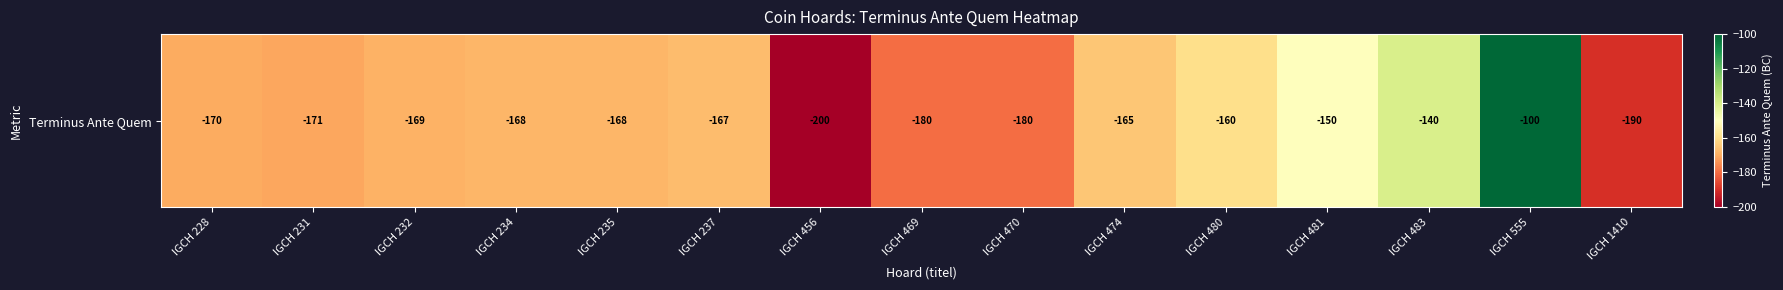

The chart shows a value of -65 at IGCH 228. True or false?

False